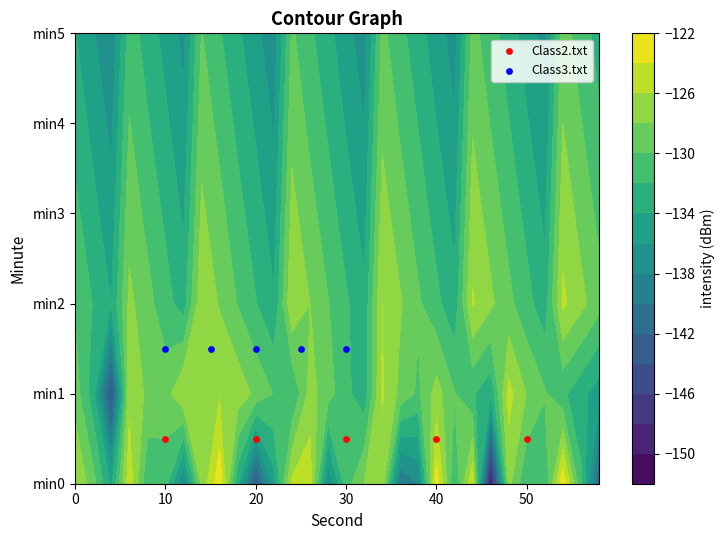

Is the value of Class3.txt at 10 greater than the value of Class2.txt at 30?

Yes